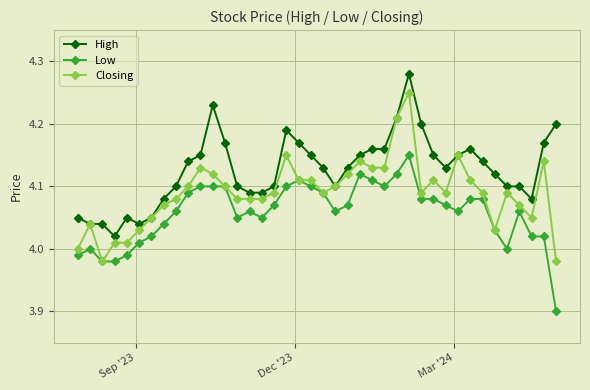

True or false: Low has more than 1 interior local peaks.

True